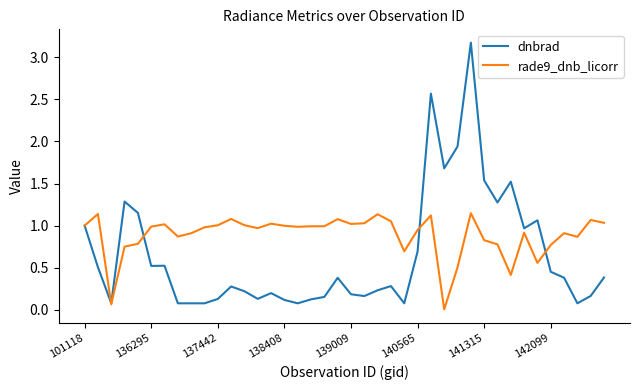

Rank the series by their maximum value, from highest to lowest.

dnbrad, rade9_dnb_licorr